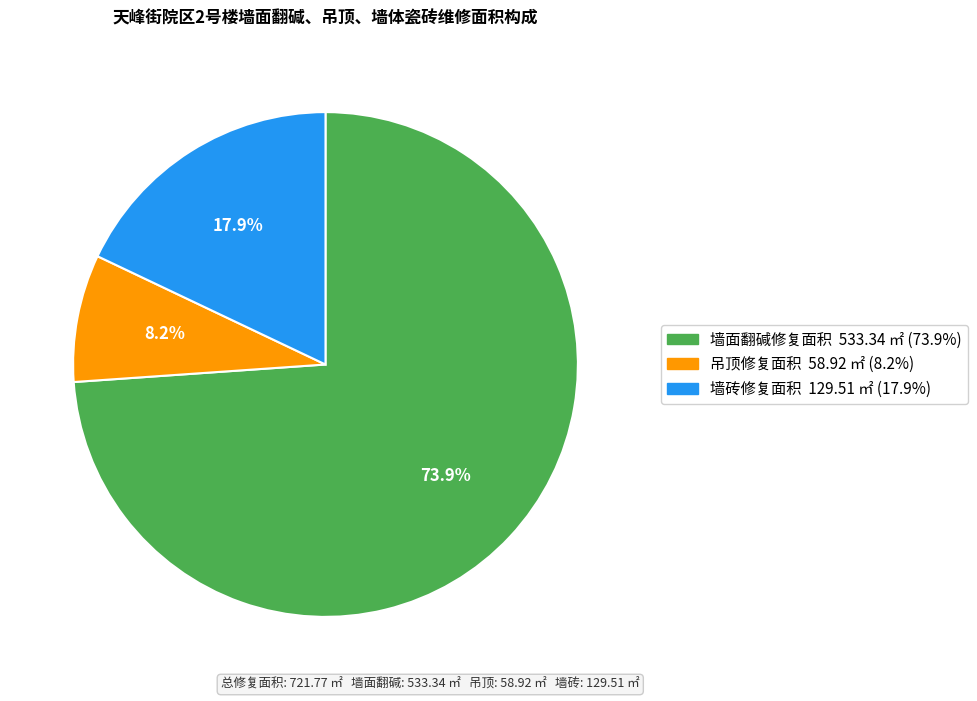

To the nearest percent, what is the difference between the largest and smallest slice percentages?

66%